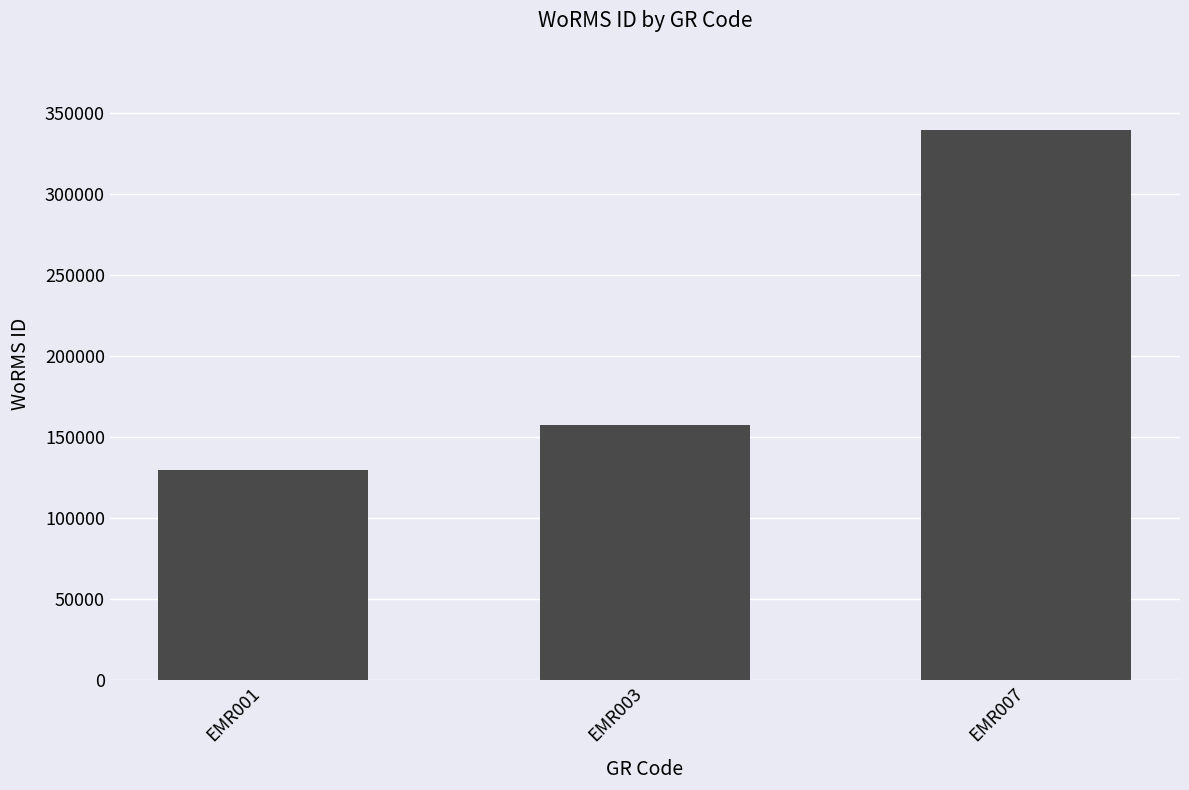

Reading right to left, extract all data points from this chart.

339374	157392	129840